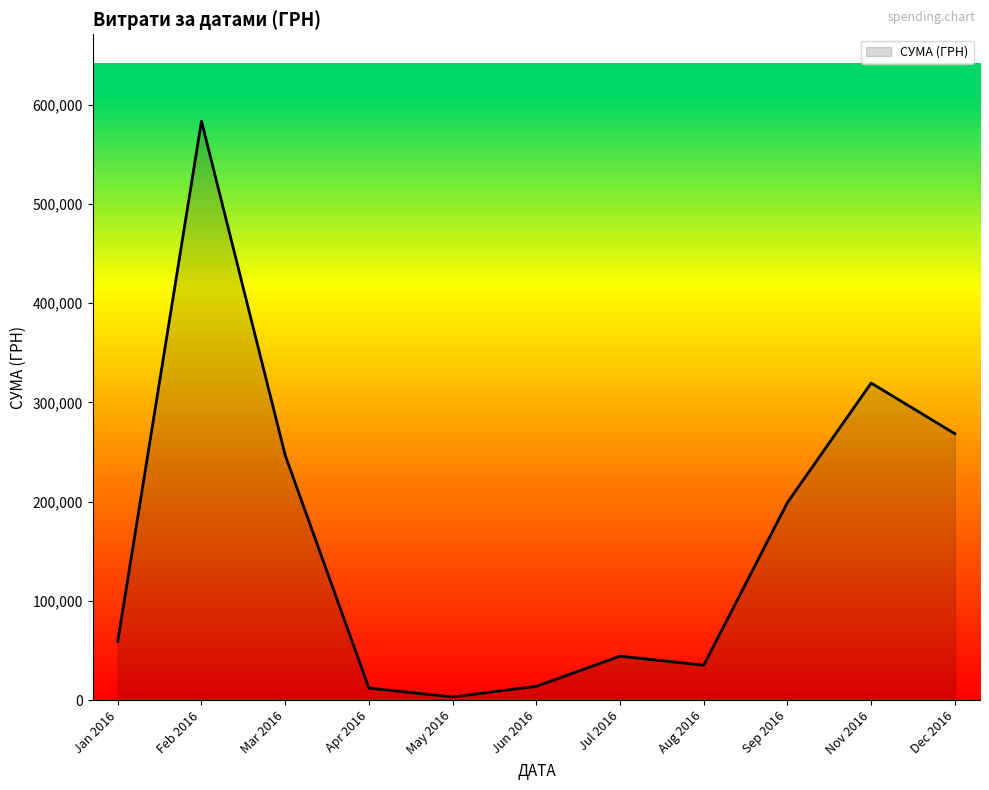

Is it true that the value at Jun 2016 is 13841.3?

True